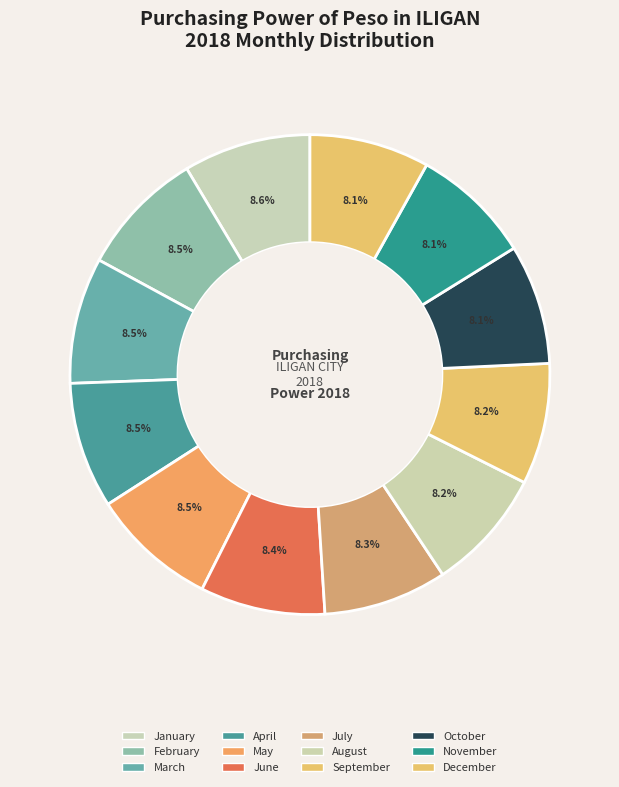

Is it true that March is 23% of the pie?

False